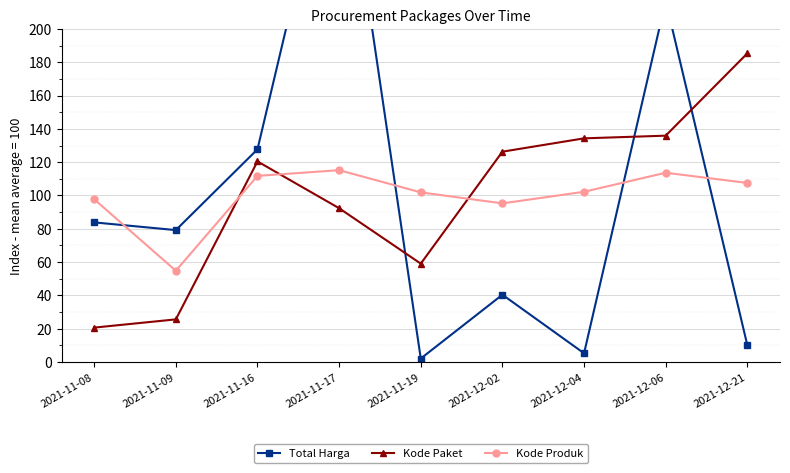

What is the maximum value shown in the chart?

334.6